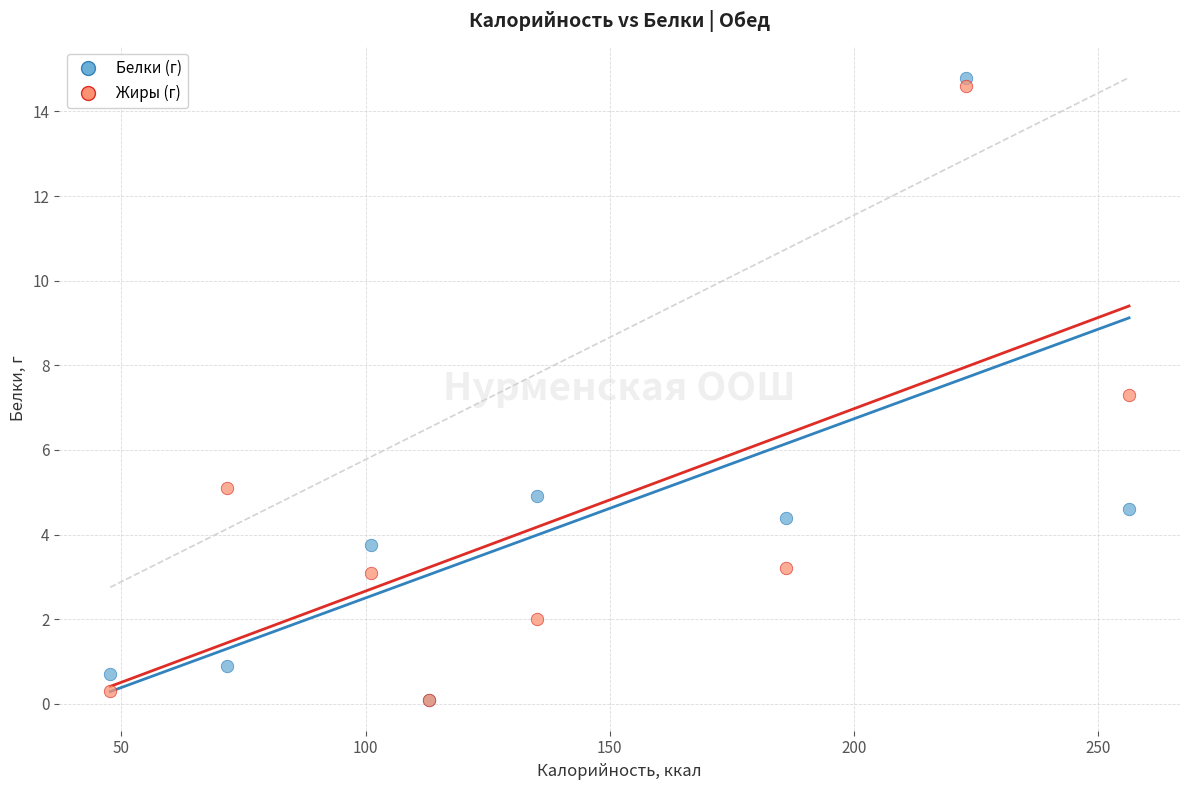

In the Белки (г) series, what Y value is closest to 7?

4.9